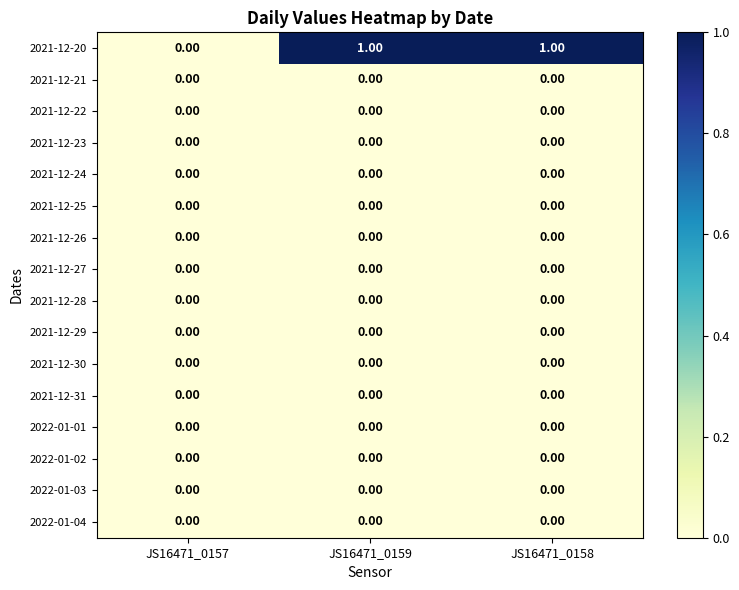

Which series has the largest range (max minus min)?

2021-12-20